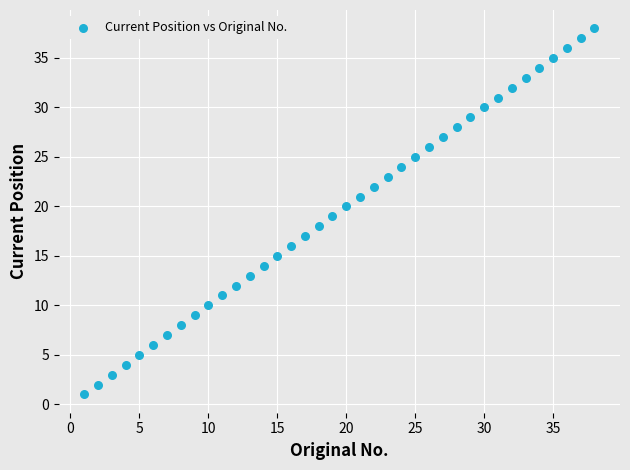

What is the range of Y values (max minus min)?

37